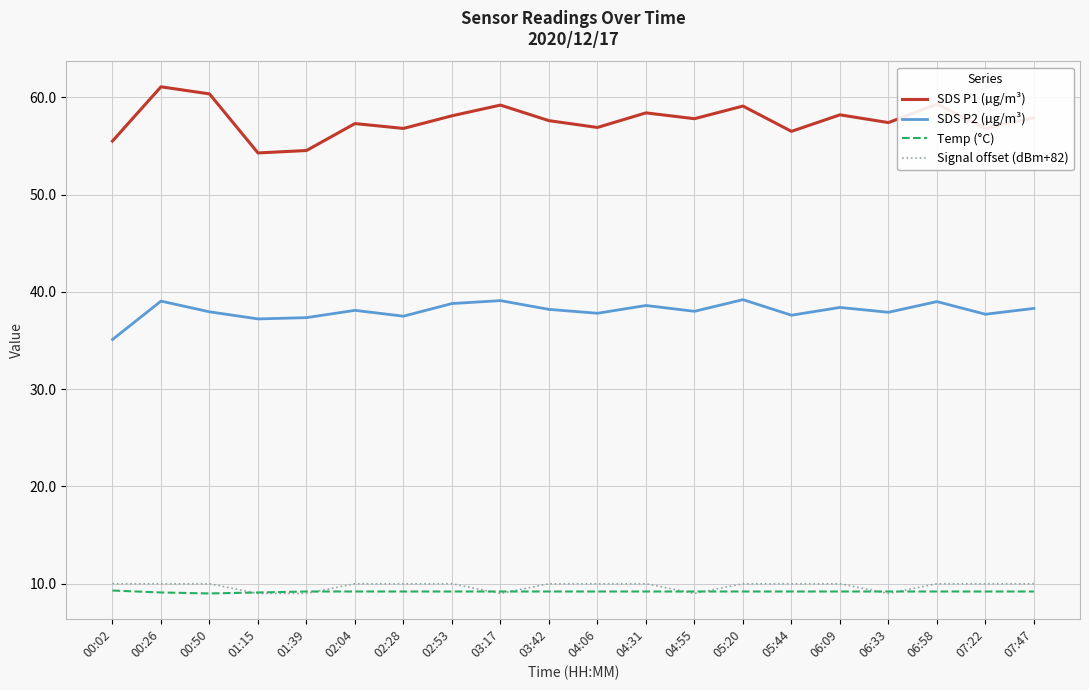

At which category does the chart reach its peak across all series?

00:26